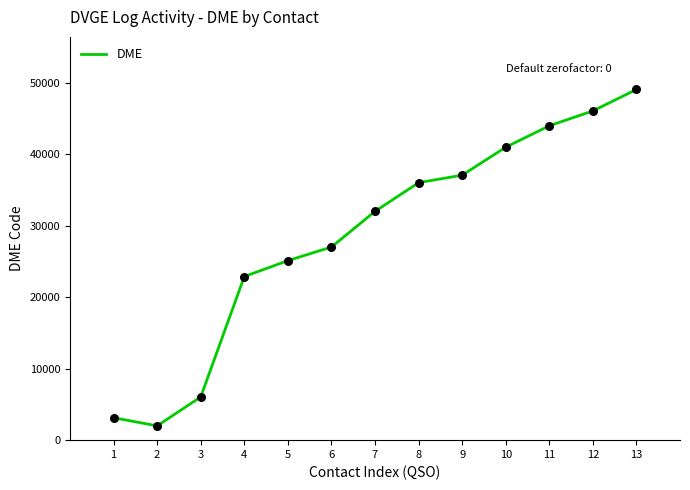

What is the change in value from 1 to 8?

+32911